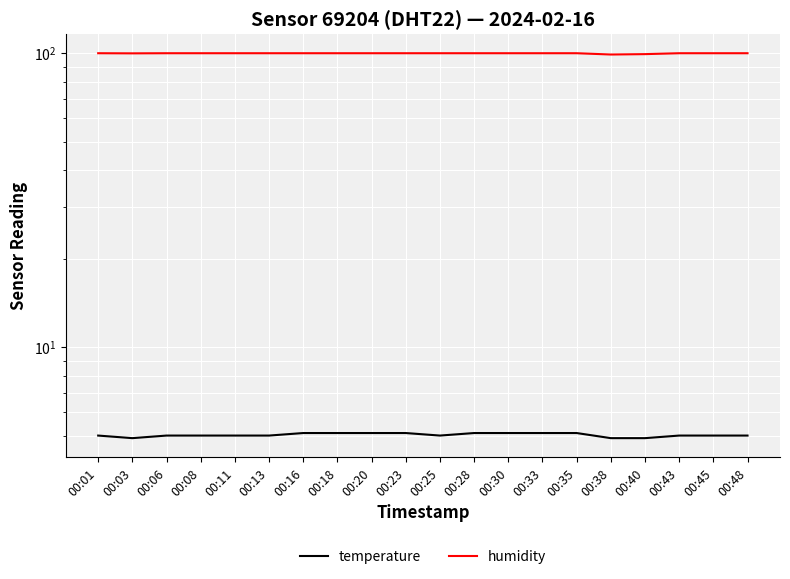

Which series has the largest range (max minus min)?

humidity